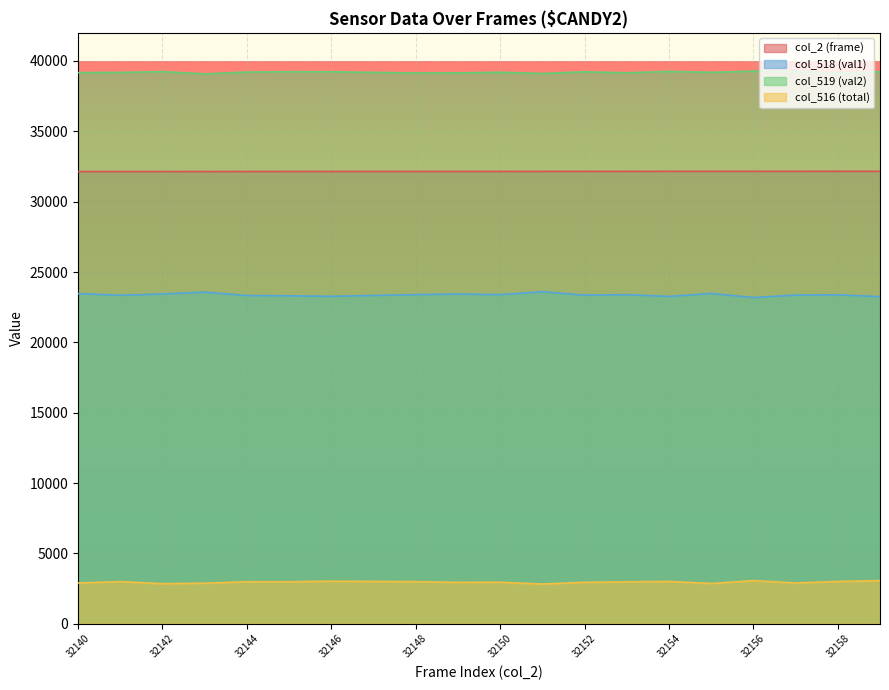

What is the average value of the col_516 (total) series?

2958